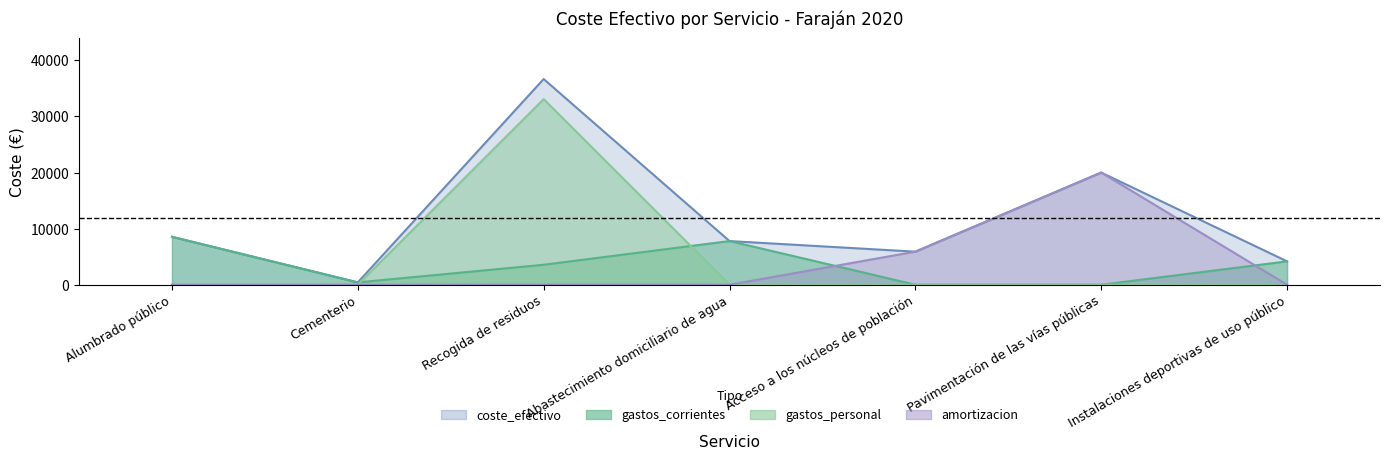

List the labels in order of coste_efectivo value, largest first.

Recogida de residuos, Pavimentación de las vías públicas, Alumbrado público, Abastecimiento domiciliario de agua, Acceso a los núcleos de población, Instalaciones deportivas de uso público, Cementerio